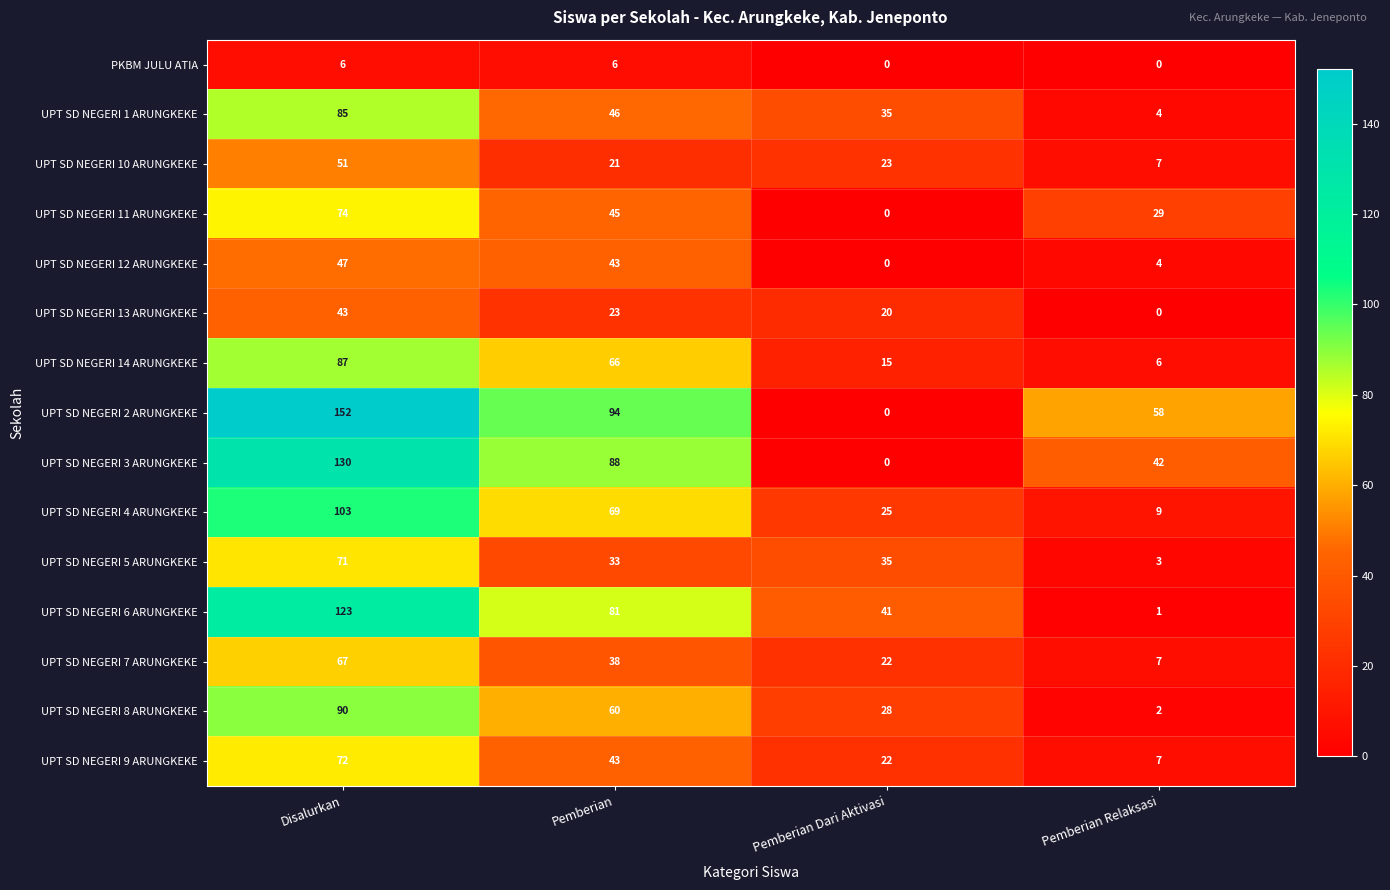

The value of UPT SD NEGERI 12 ARUNGKEKE at Disalurkan is 47. True or false?

True